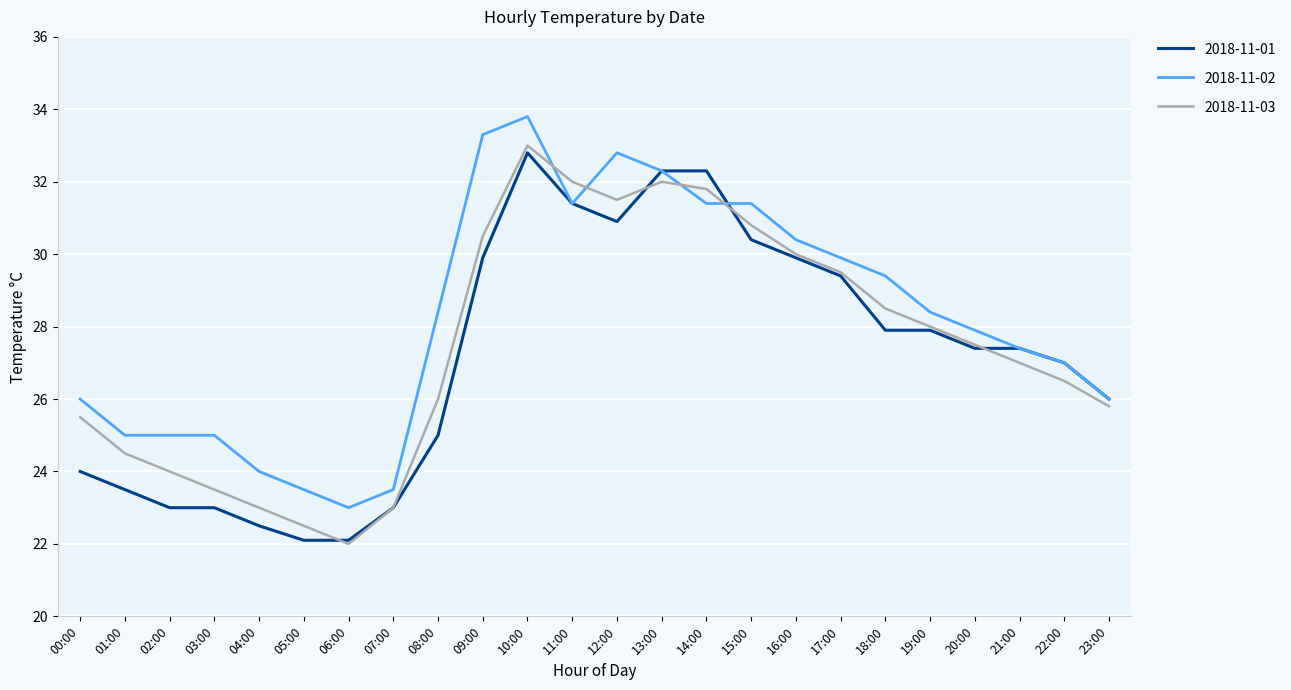

Reading left to right, extract all data points from this chart.

2018-11-01: 24.0	23.5	23.0	23.0	22.5	22.1	22.1	23.0	25.0	29.9	32.8	31.4	30.9	32.3	32.3	30.4	29.9	29.4	27.9	27.9	27.4	27.4	27.0	26.0
2018-11-02: 26.0	25.0	25.0	25.0	24.0	23.5	23.0	23.5	28.4	33.3	33.8	31.4	32.8	32.3	31.4	31.4	30.4	29.9	29.4	28.4	27.9	27.4	27.0	26.0
2018-11-03: 25.5	24.5	24.0	23.5	23.0	22.5	22.0	23.0	26.0	30.5	33.0	32.0	31.5	32.0	31.8	30.8	30.0	29.5	28.5	28.0	27.5	27.0	26.5	25.8